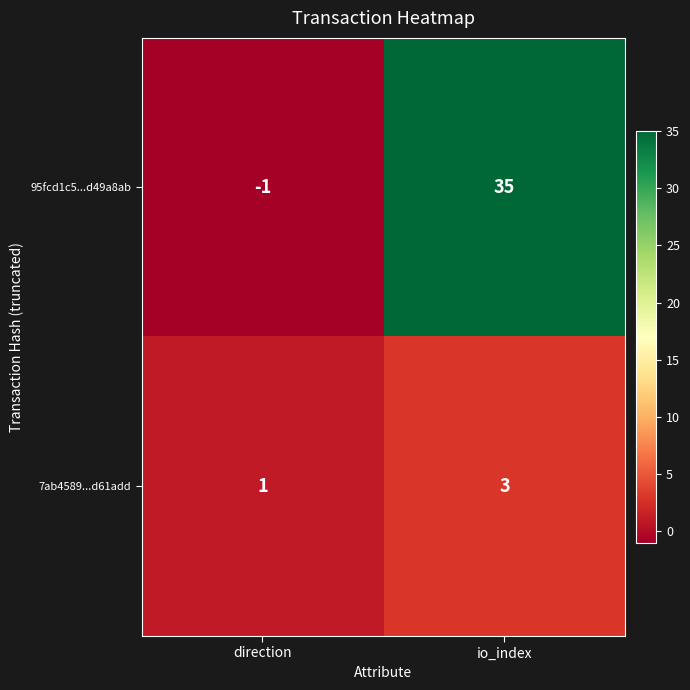

Which category has the highest value across all series?

io_index